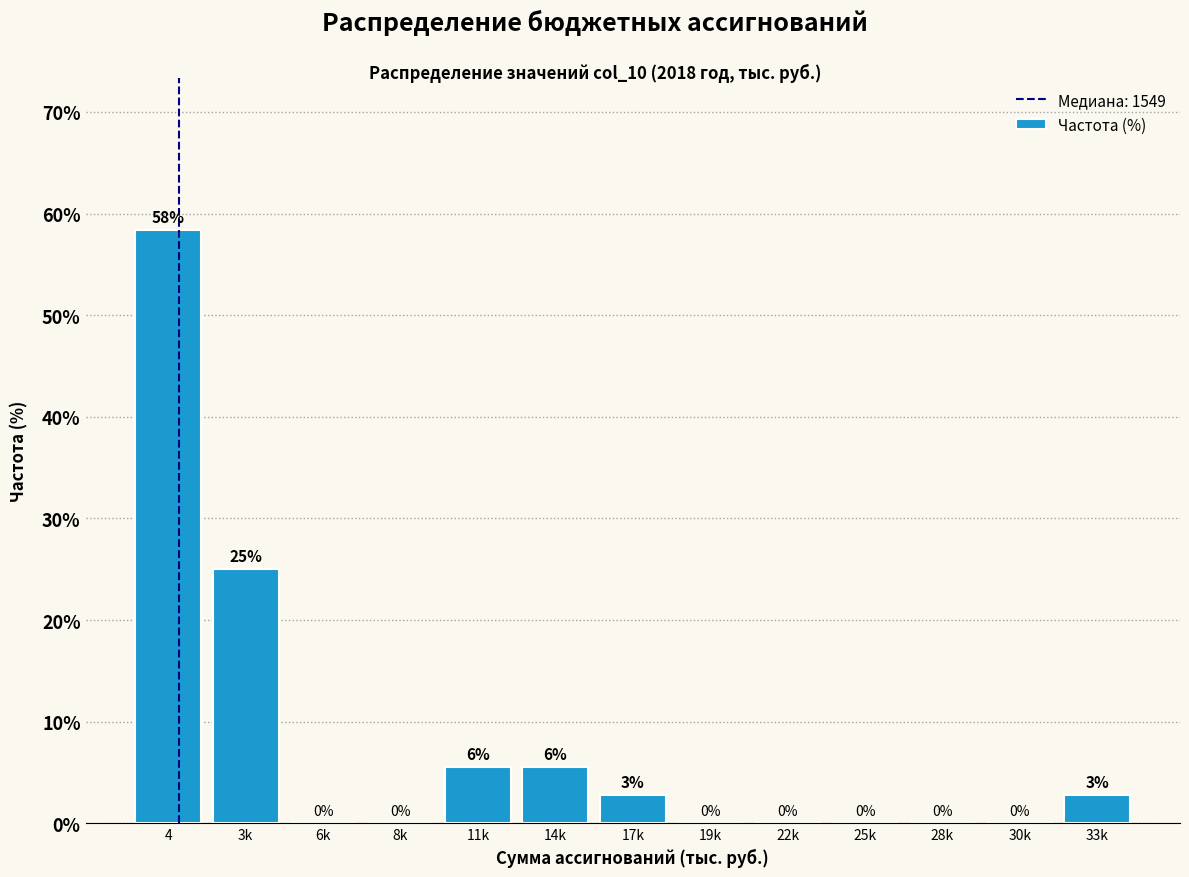

What is the greatest value displayed?

58.3